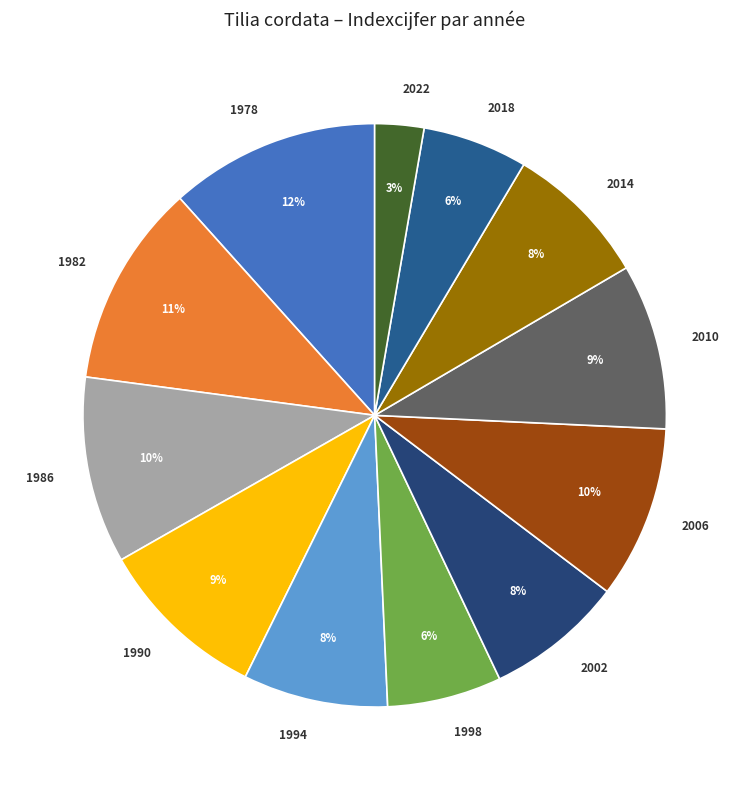

How many slices are in this pie chart?

12